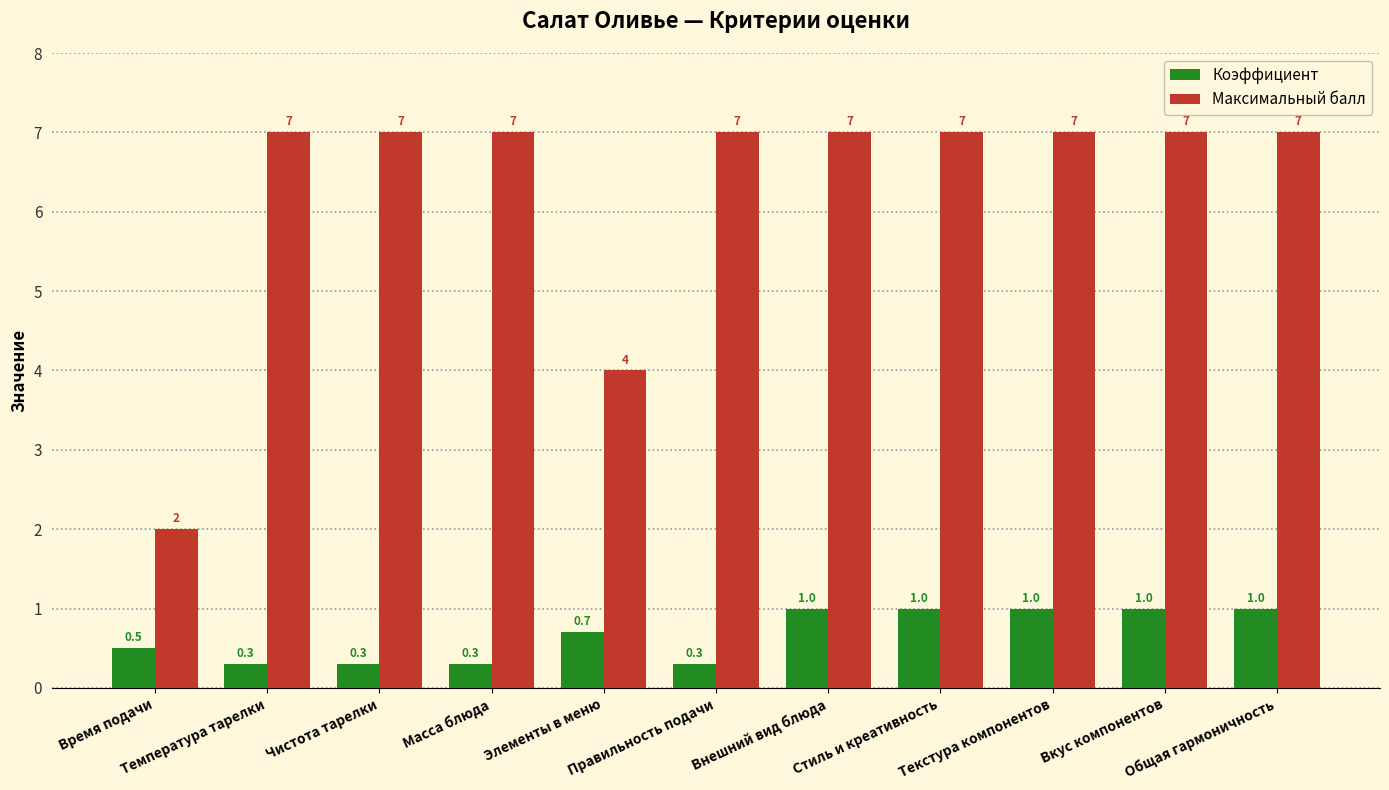

Are the bars grouped side by side (vs. stacked)?

Yes